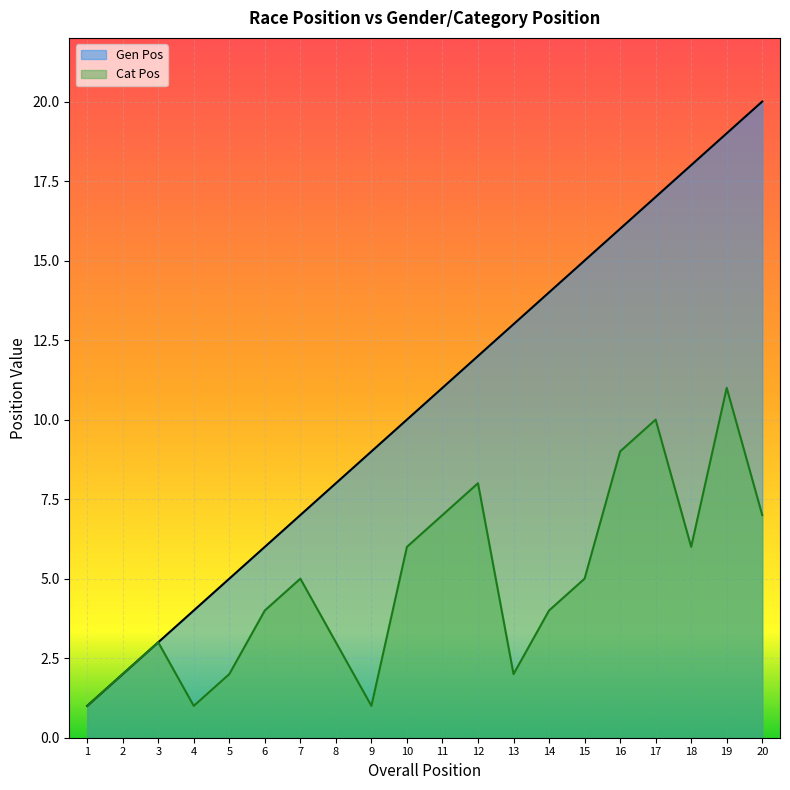

At which category is the sum across all series the highest?

19